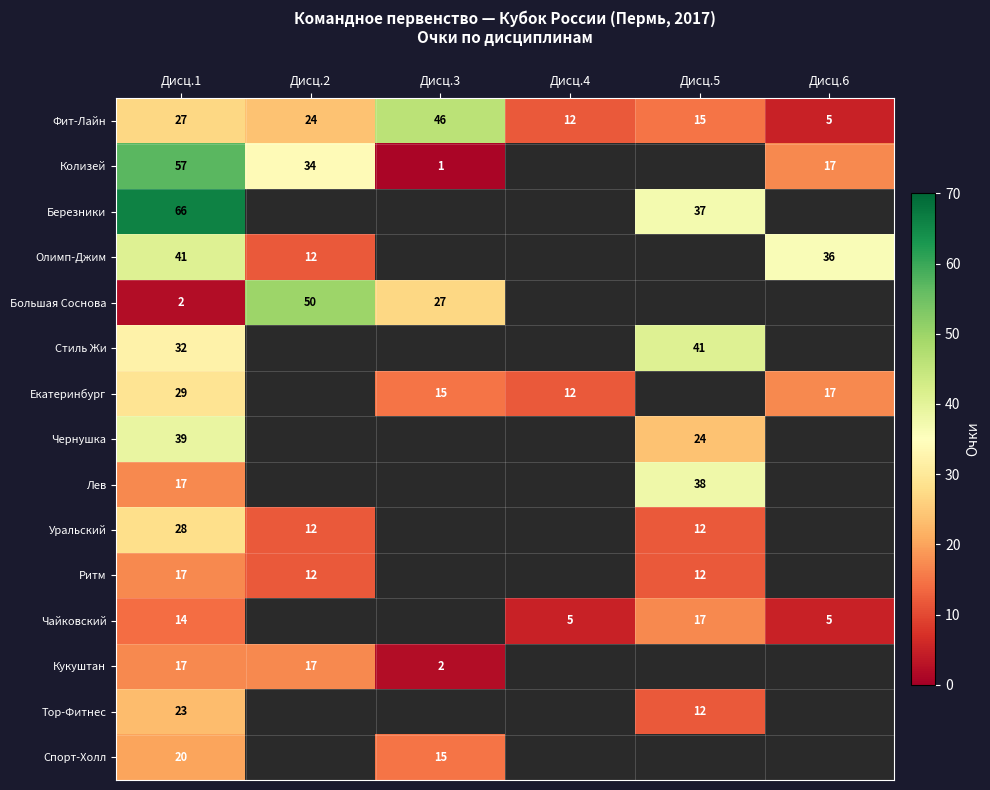

True or false: Кукуштан has a value of 3 at Дисц.3.

False